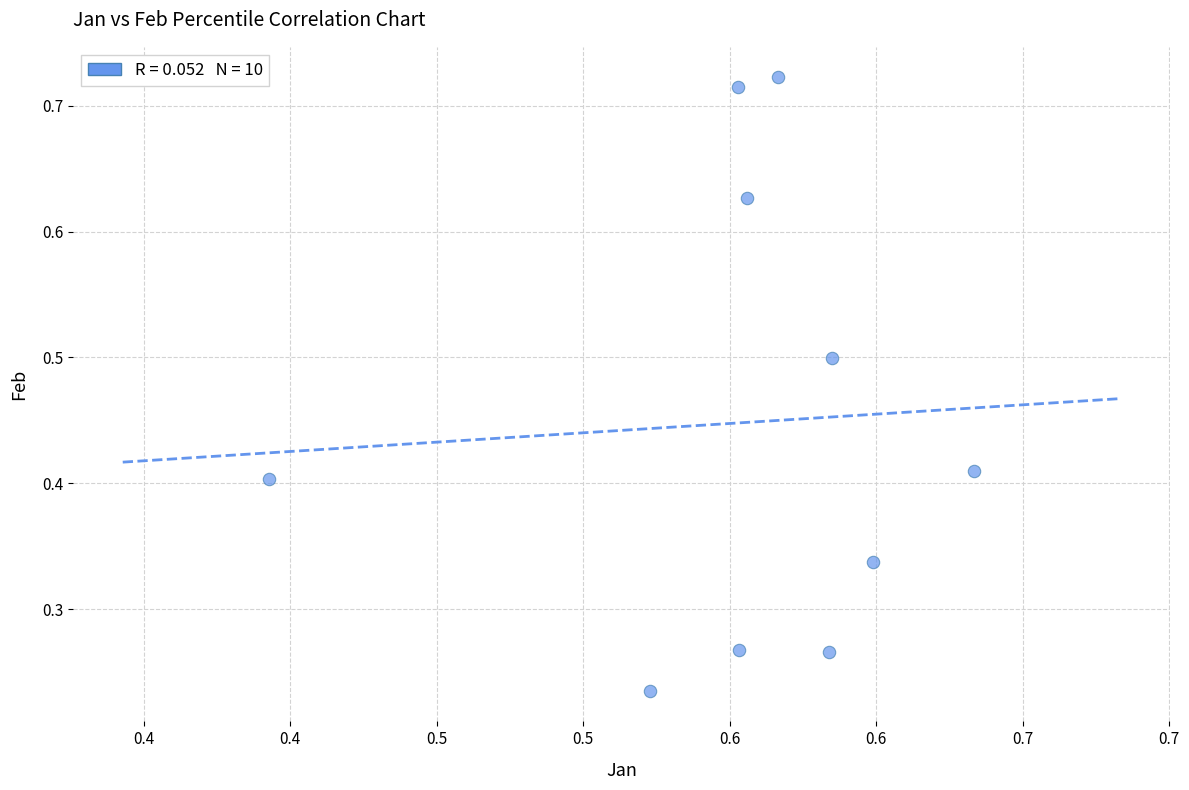

What is the range of Y values (max minus min)?

0.5